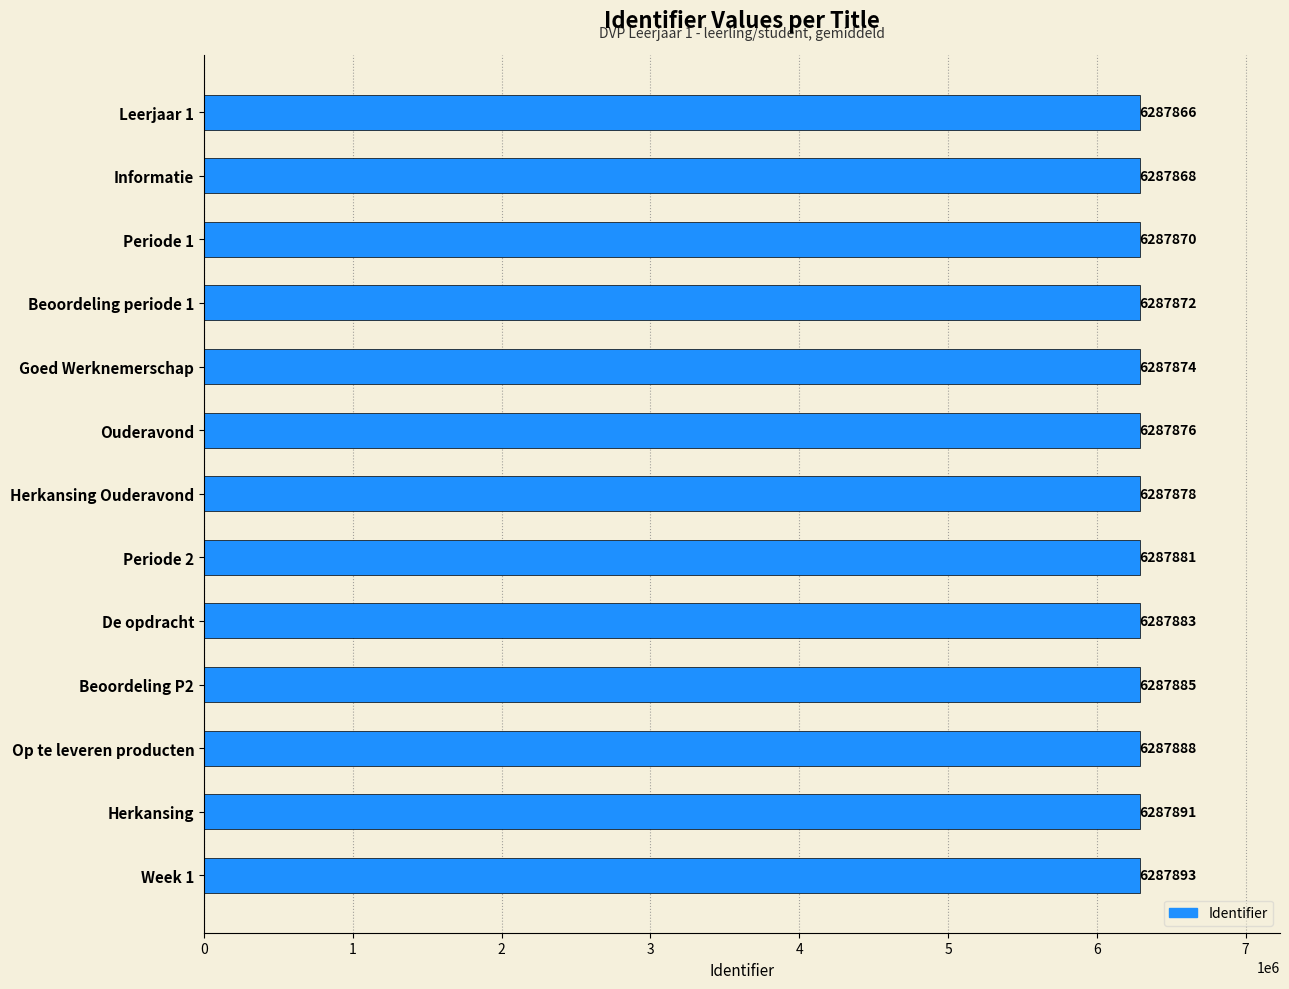

Which category has the highest value across all series?

Week 1